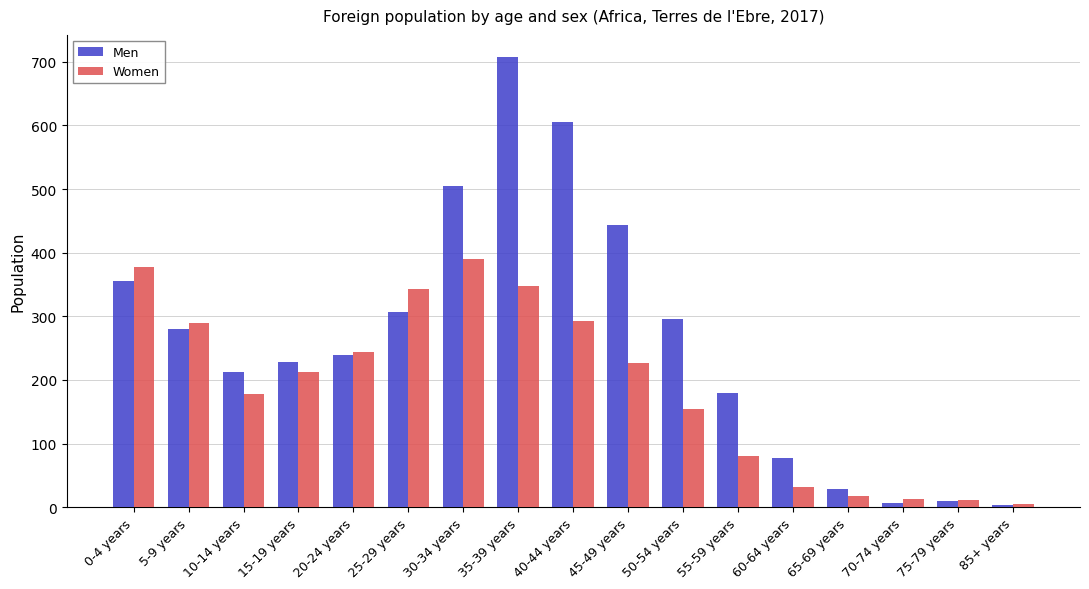

The value of Men at 20-24 years is 160. True or false?

False